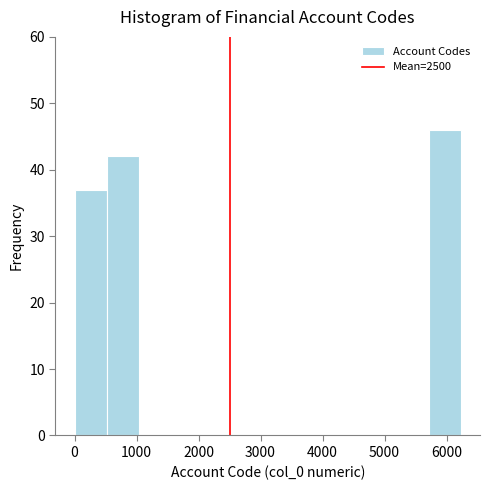

Reading left to right, list every bar in this chart as the range it spans on the x-axis followed by its height. Neither the bar edges nor the heights are printed on the chart, so give them approximately, as read against the axes.

0 to 500: 37
500 to 1000: 42
1000 to 1600: 0
1600 to 2100: 0
2100 to 2600: 0
2600 to 3100: 0
3100 to 3600: 0
3600 to 4200: 0
4200 to 4700: 0
4700 to 5200: 0
5200 to 5700: 0
5700 to 6200: 46